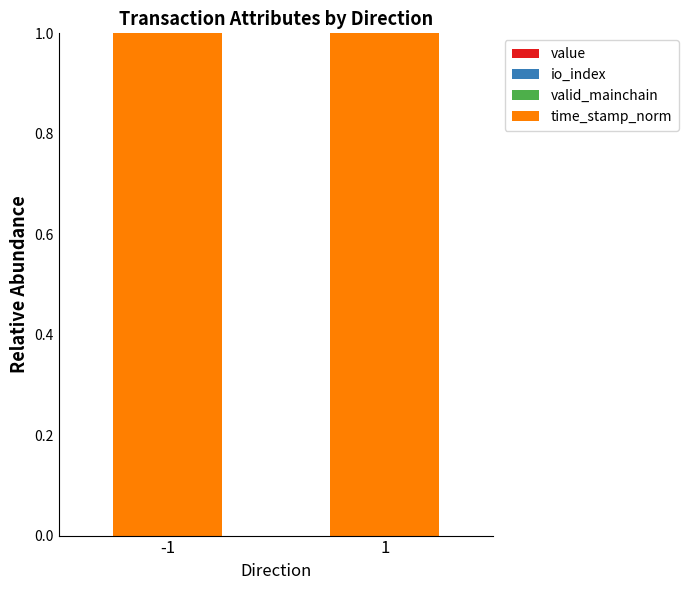

Are the bars horizontal?

No